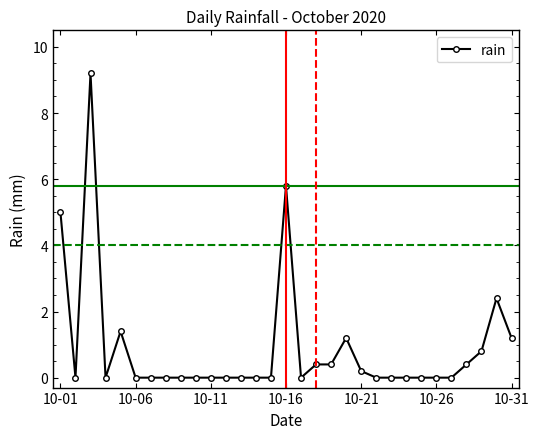

What is the value of the 18th point from the left?

0.4